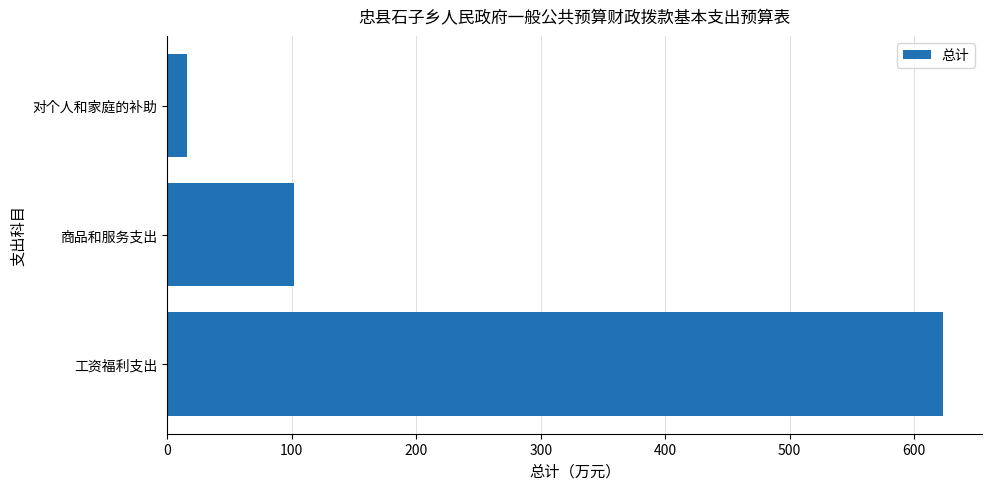

How many values are below 101?

1